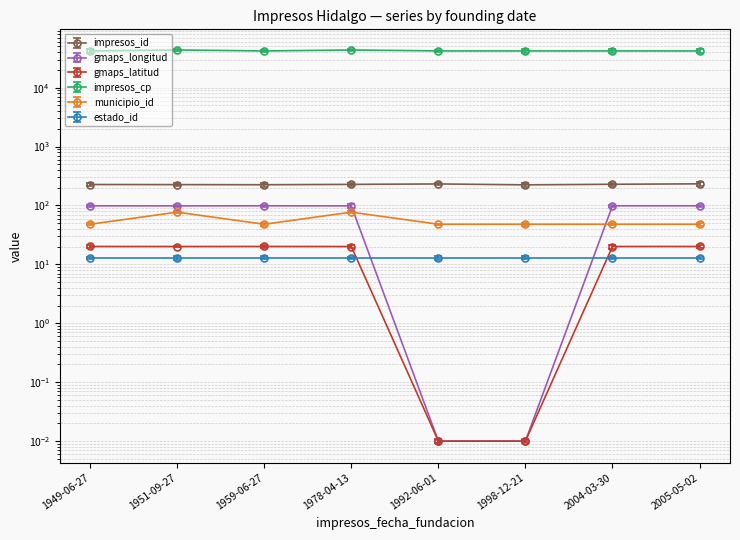

What position from the right is 1978-04-13?

5